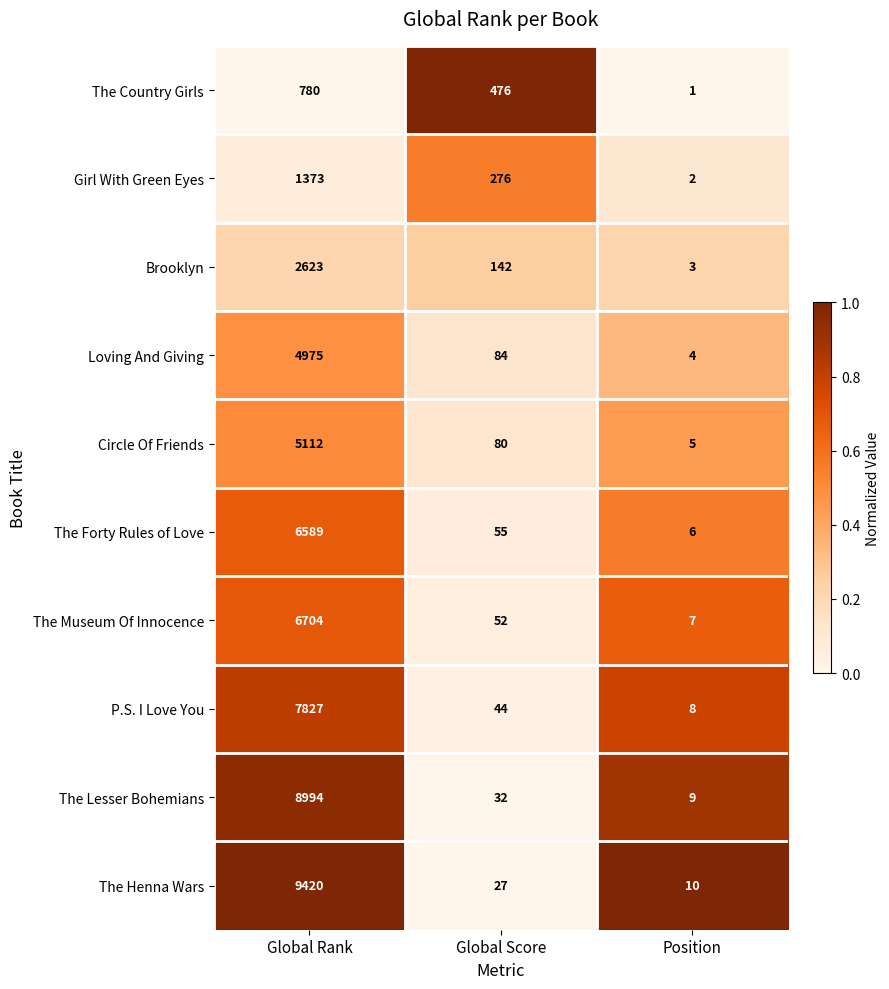

What is the total value across all series at Global Rank?

54397